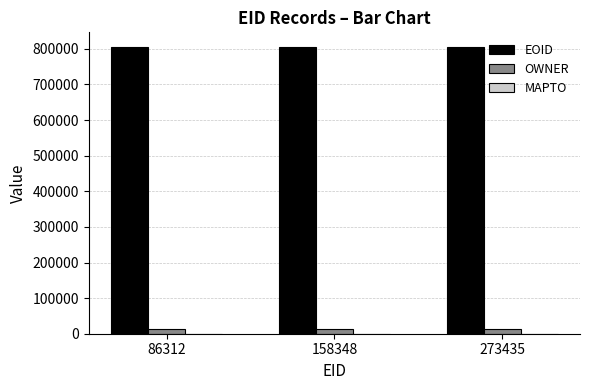

What is the difference between the EOID values at 273435 and 86312?

3